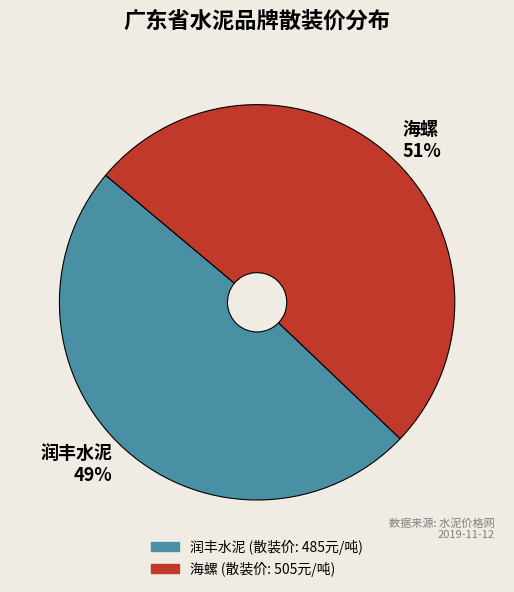

Which has a higher value, 海螺 or 润丰水泥?

海螺